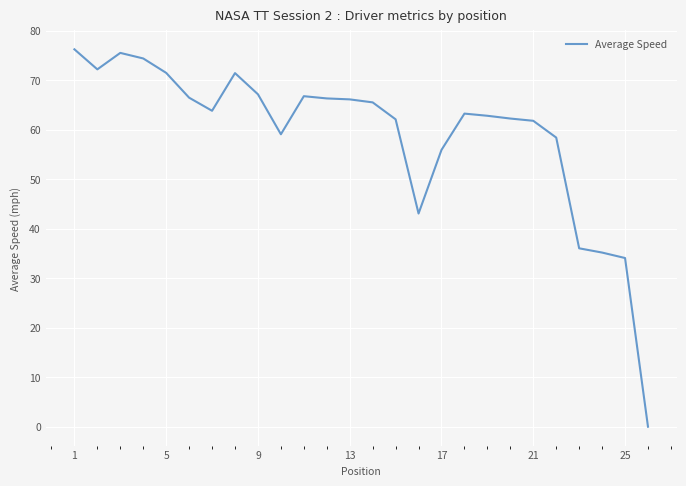

What is the maximum value shown in the chart?

76.2